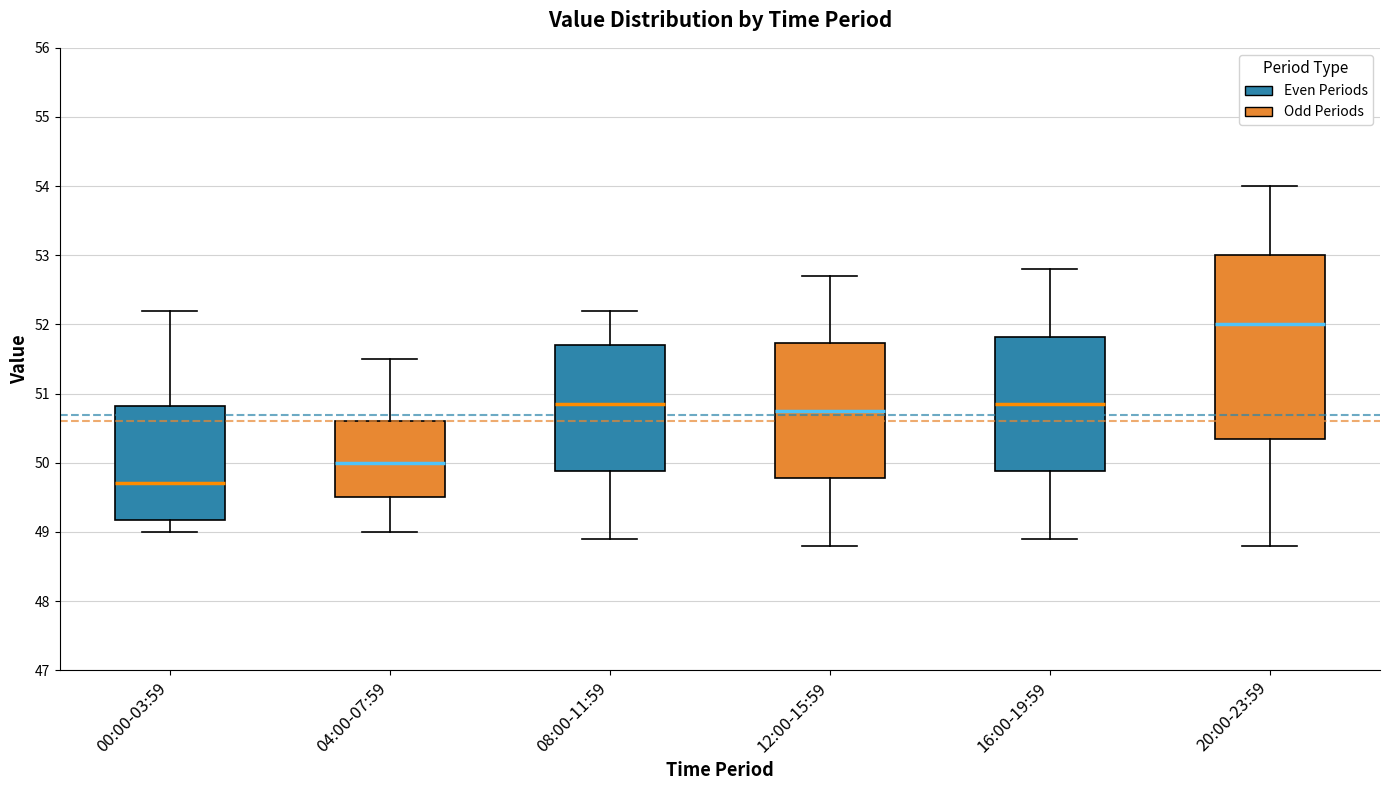

Which box is the tallest, from its lower edge to its upper edge?

20:00-23:59